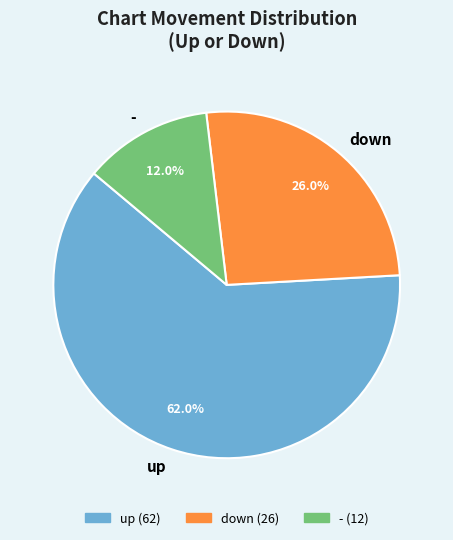

To the nearest percent, what percentage of the pie is up?

62%